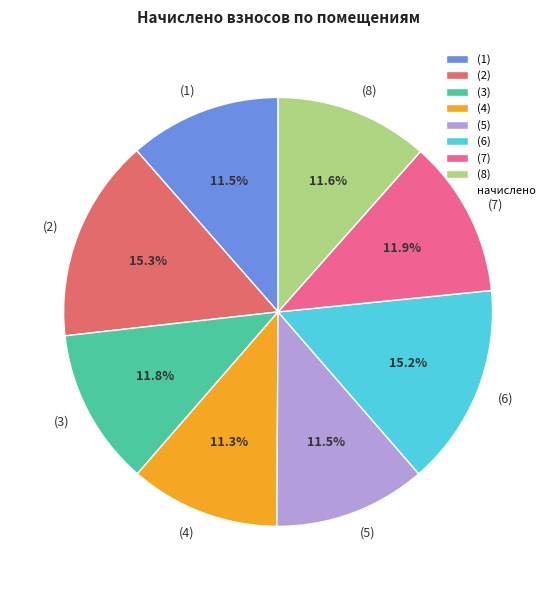

Do (5) and (3) together represent more than half of the pie?

No